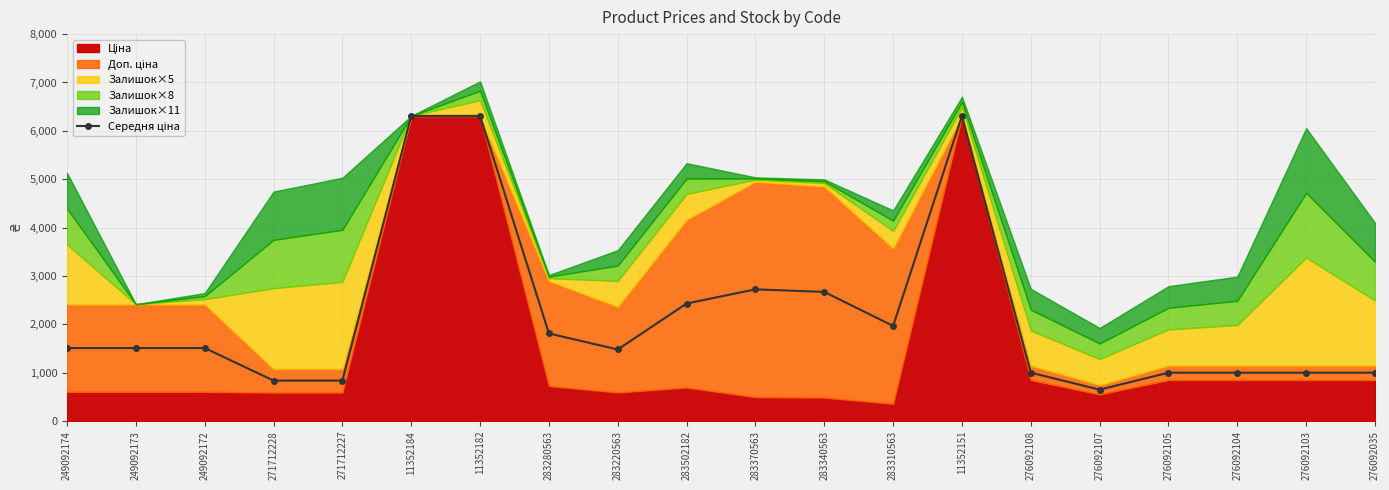

What is the change in value from 283370563 to 276092103?

-1723.6